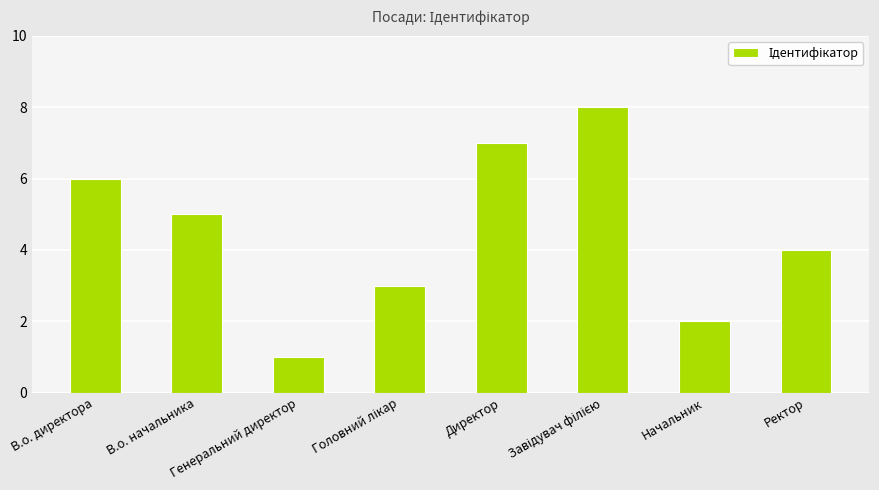

What is the difference between the maximum and minimum values?

7